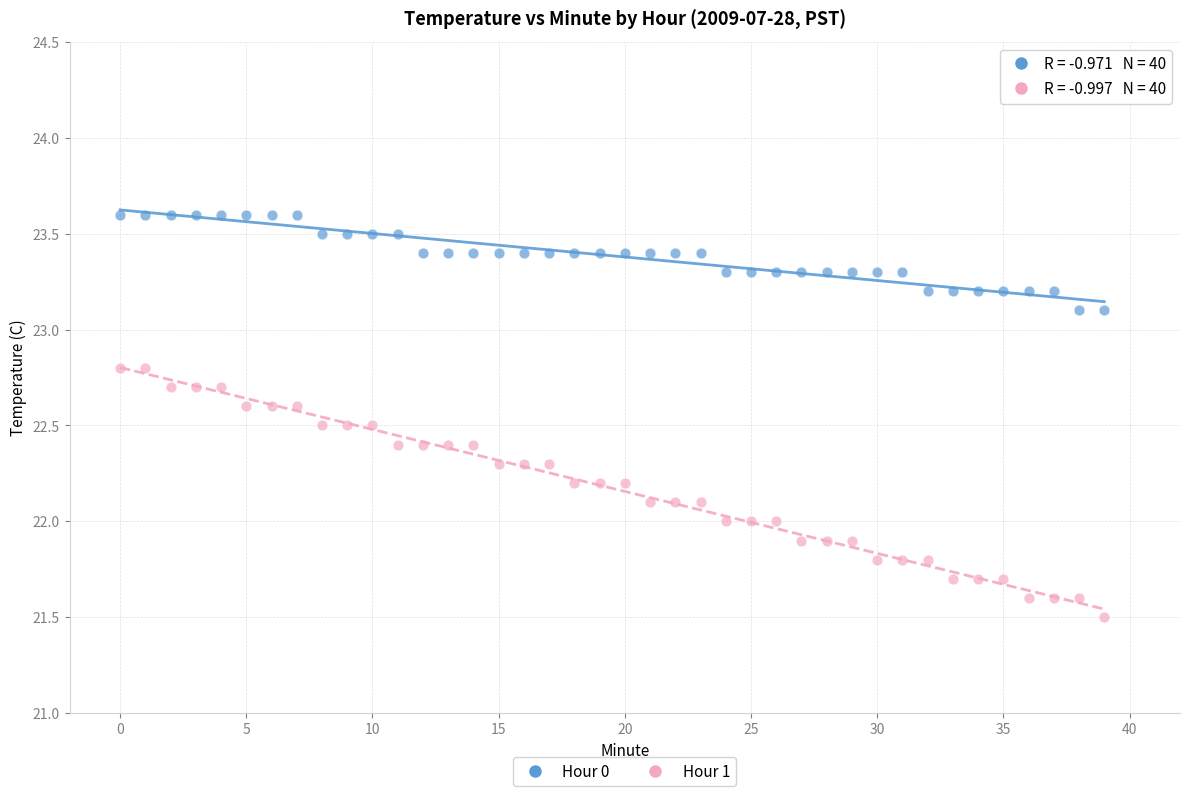

Which series contains the highest Y value?

Hour 0